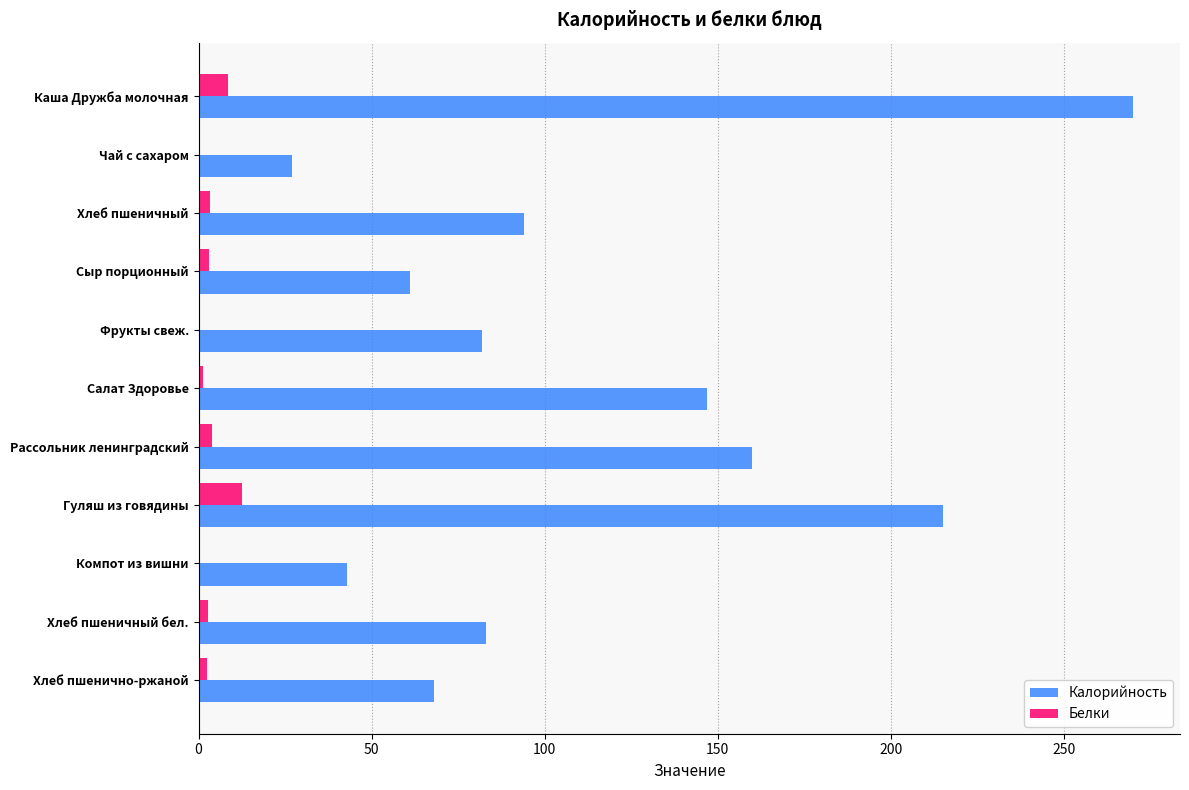

Is the value of Калорийность at Фрукты свеж. greater than the value of Белки at Компот из вишни?

Yes